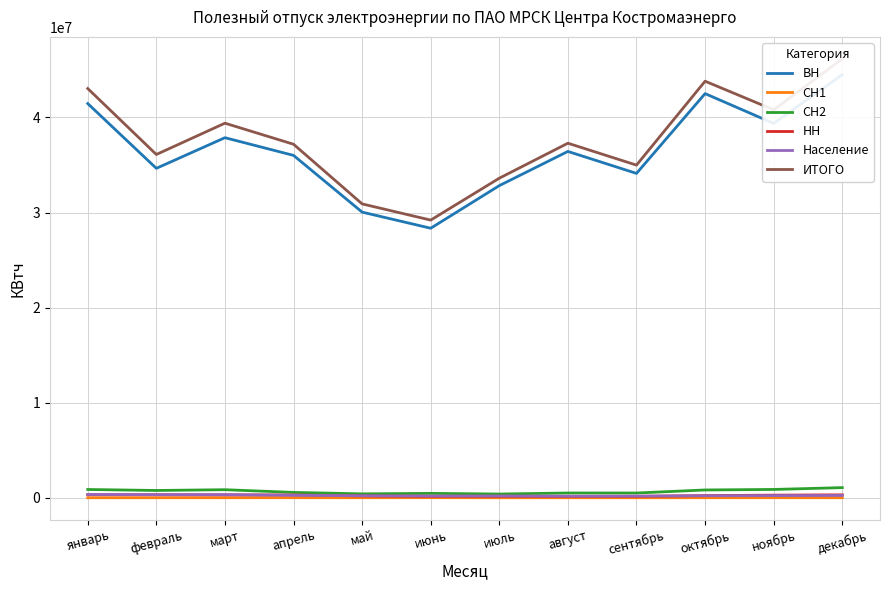

At which category is the sum across all series the highest?

декабрь